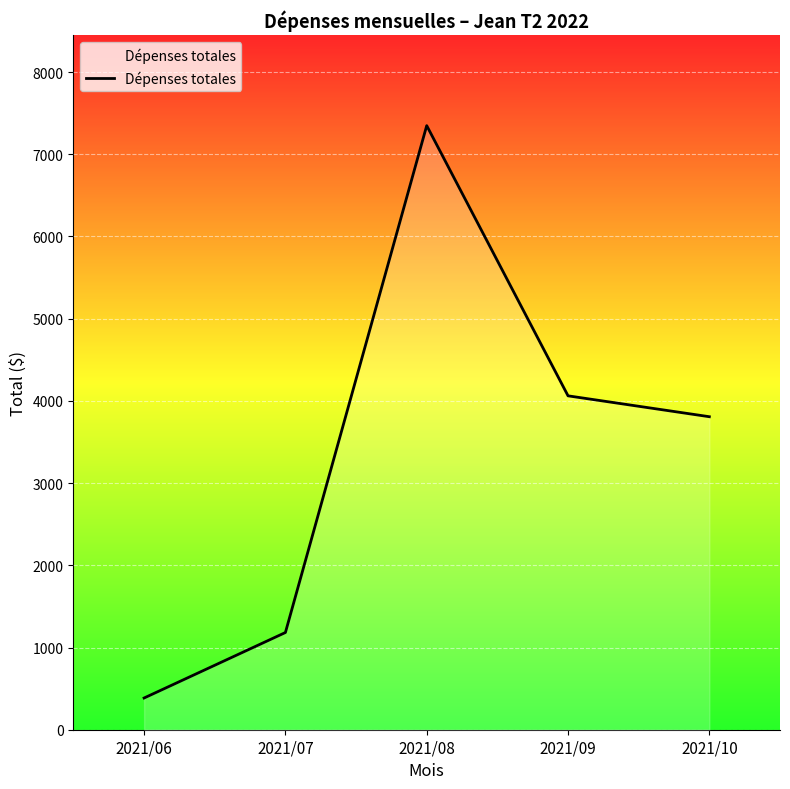

True or false: the data has more than 1 interior local peaks.

False